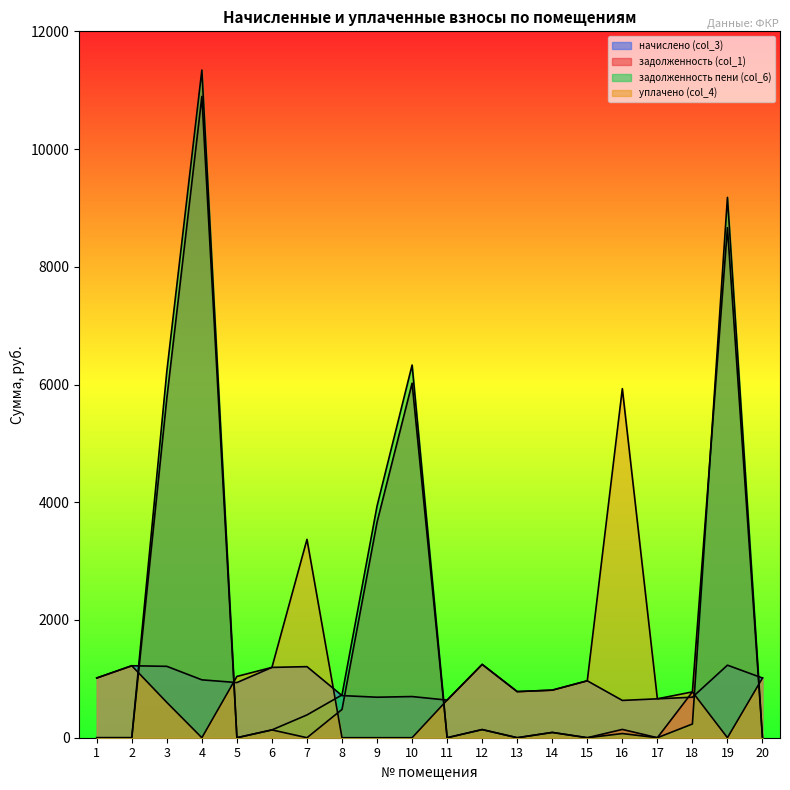

What are all the series names shown in the legend?

начислено (col_3), задолженность (col_1), задолженность пени (col_6), уплачено (col_4)